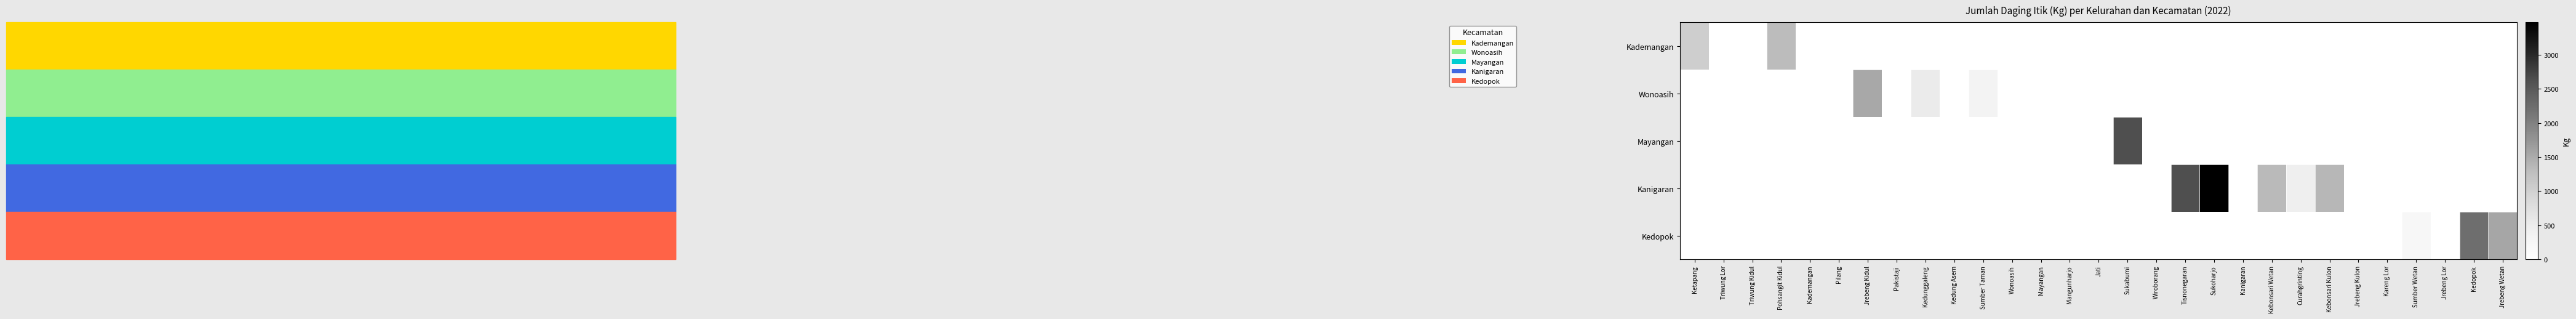

Reading left to right, transcribe all the data shown in this chart.

Kademangan: Ketapang=1046	Triwung Lor=0	Triwung Kidul=0	Pohsangit Kidul=1313	Kademangan=0	Pilang=0	Jrebeng Kidul=0	Pakistaji=0	Kedunggaleng=0	Kedung Asem=0	Sumber Taman=0	Wonoasih=0	Mayangan=0	Mangunharjo=0	Jati=0	Sukabumi=0	Wiroborang=0	Tisnonegaran=0	Sukoharjo=0	Kanigaran=0	Kebonsari Wetan=0	Curahgrinting=0	Kebonsari Kulon=0	Jrebeng Kulon=0	Kareng Lor=0	Sumber Wetan=0	Jrebeng Lor=0	Kedopok=0	Jrebeng Wetan=0
Wonoasih: Ketapang=0	Triwung Lor=0	Triwung Kidul=0	Pohsangit Kidul=0	Kademangan=0	Pilang=0	Jrebeng Kidul=1532	Pakistaji=0	Kedunggaleng=518	Kedung Asem=0	Sumber Taman=340	Wonoasih=0	Mayangan=0	Mangunharjo=0	Jati=0	Sukabumi=0	Wiroborang=0	Tisnonegaran=0	Sukoharjo=0	Kanigaran=0	Kebonsari Wetan=0	Curahgrinting=0	Kebonsari Kulon=0	Jrebeng Kulon=0	Kareng Lor=0	Sumber Wetan=0	Jrebeng Lor=0	Kedopok=0	Jrebeng Wetan=0
Mayangan: Ketapang=0	Triwung Lor=0	Triwung Kidul=0	Pohsangit Kidul=0	Kademangan=0	Pilang=0	Jrebeng Kidul=0	Pakistaji=0	Kedunggaleng=0	Kedung Asem=0	Sumber Taman=0	Wonoasih=0	Mayangan=0	Mangunharjo=0	Jati=0	Sukabumi=2627	Wiroborang=0	Tisnonegaran=0	Sukoharjo=0	Kanigaran=0	Kebonsari Wetan=0	Curahgrinting=0	Kebonsari Kulon=0	Jrebeng Kulon=0	Kareng Lor=0	Sumber Wetan=0	Jrebeng Lor=0	Kedopok=0	Jrebeng Wetan=0
Kanigaran: Ketapang=0	Triwung Lor=0	Triwung Kidul=0	Pohsangit Kidul=0	Kademangan=0	Pilang=0	Jrebeng Kidul=0	Pakistaji=0	Kedunggaleng=0	Kedung Asem=0	Sumber Taman=0	Wonoasih=0	Mayangan=0	Mangunharjo=0	Jati=0	Sukabumi=0	Wiroborang=0	Tisnonegaran=2627	Sukoharjo=3478	Kanigaran=0	Kebonsari Wetan=1338	Curahgrinting=438	Kebonsari Kulon=1362	Jrebeng Kulon=0	Kareng Lor=0	Sumber Wetan=0	Jrebeng Lor=0	Kedopok=0	Jrebeng Wetan=0
Kedopok: Ketapang=0	Triwung Lor=0	Triwung Kidul=0	Pohsangit Kidul=0	Kademangan=0	Pilang=0	Jrebeng Kidul=0	Pakistaji=0	Kedunggaleng=0	Kedung Asem=0	Sumber Taman=0	Wonoasih=0	Mayangan=0	Mangunharjo=0	Jati=0	Sukabumi=0	Wiroborang=0	Tisnonegaran=0	Sukoharjo=0	Kanigaran=0	Kebonsari Wetan=0	Curahgrinting=0	Kebonsari Kulon=0	Jrebeng Kulon=0	Kareng Lor=0	Sumber Wetan=214	Jrebeng Lor=0	Kedopok=2237	Jrebeng Wetan=1556